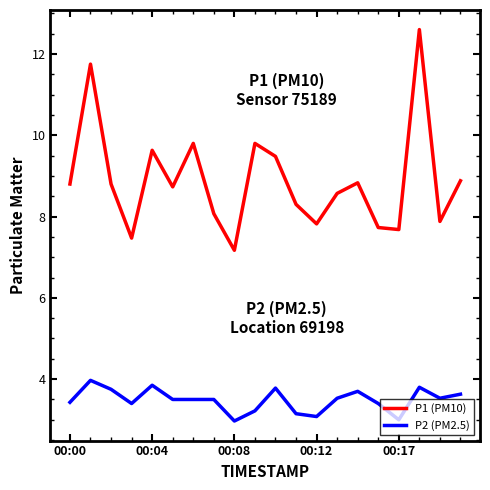

True or false: P1 (PM10) and P2 (PM2.5) cross at least once.

False